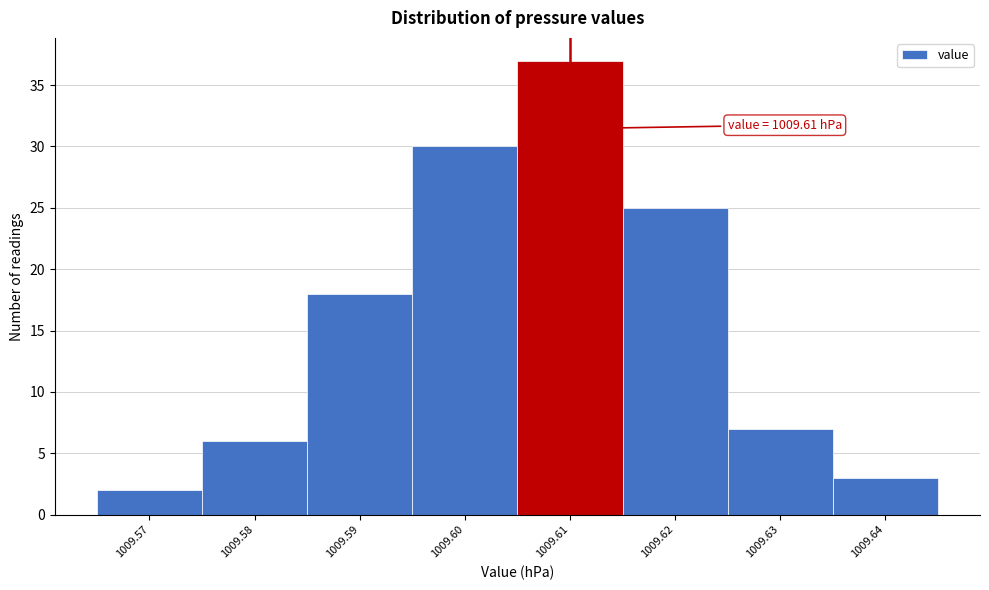

Which range on the x-axis has the tallest bar?

1009.605 to 1009.615